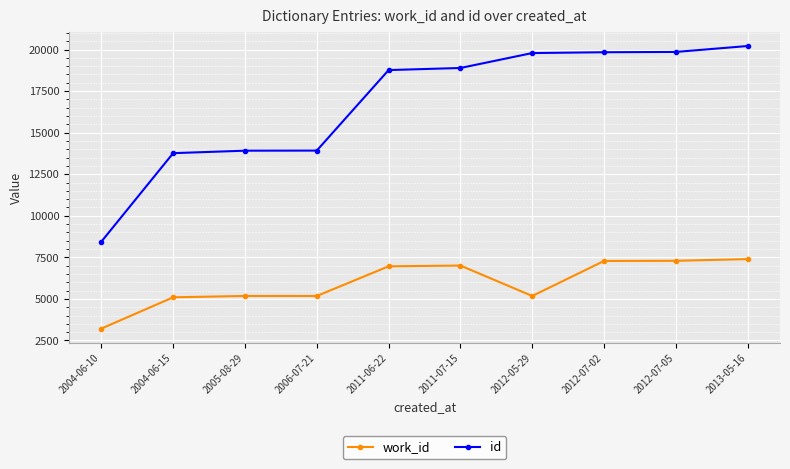

True or false: id and work_id intersect in this chart.

False